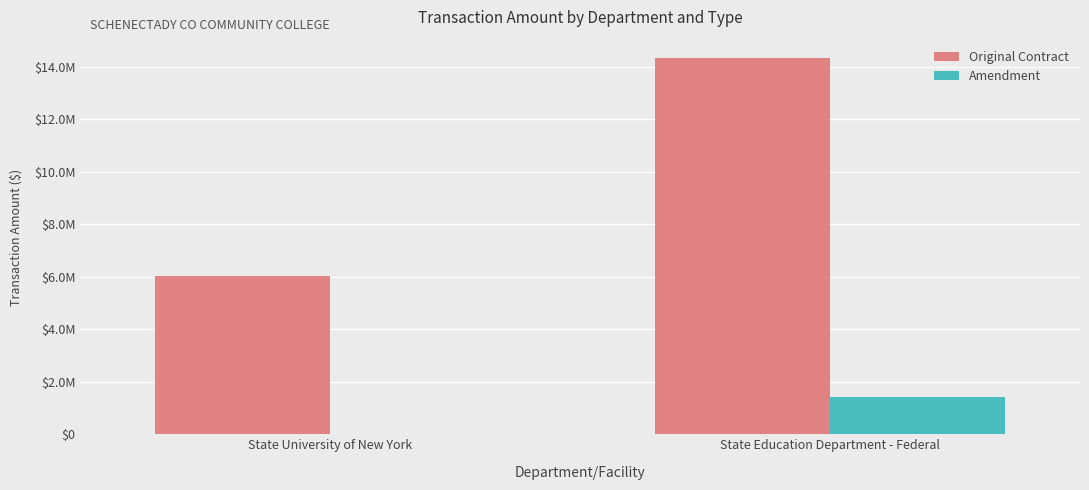

What is the value of the Original Contract bar at the 1st from the left?

6028873